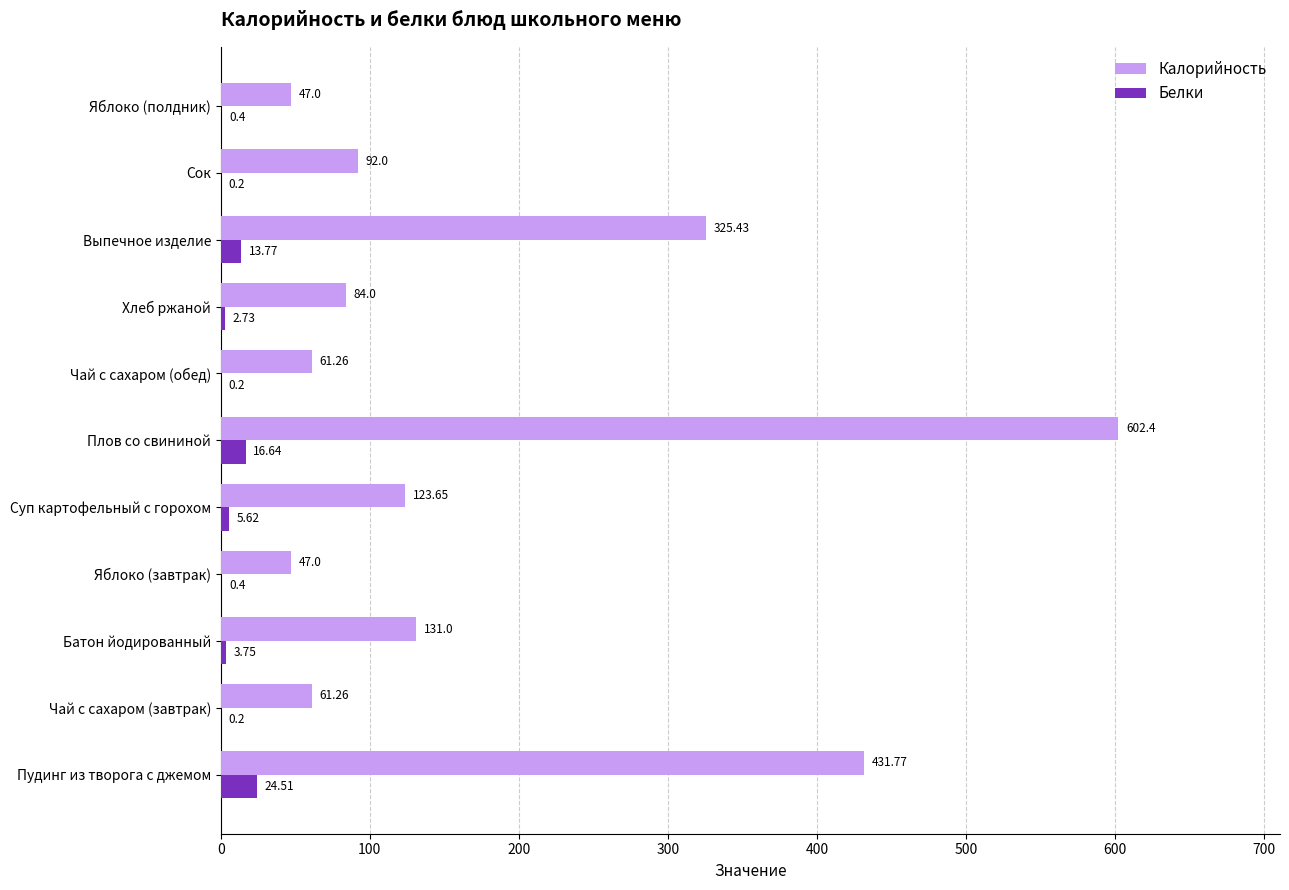

Which series has the largest range (max minus min)?

Калорийность